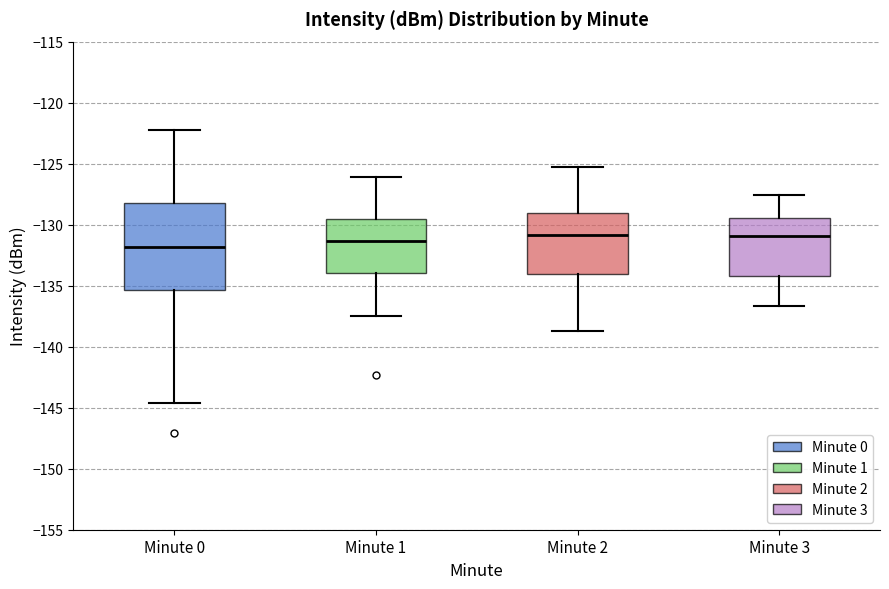

Reading left to right, read every box against the y-axis: the position of its median line, the range the box covers, and the ends of its whiskers. The values are not printed on the chart, so give them approximately, as read against the axis.

Minute 0: median -132.0, box -135.5 to -128.0, whiskers -144.5 to -122.0
Minute 1: median -131.5, box -134.0 to -129.5, whiskers -137.5 to -126.0
Minute 2: median -131.0, box -134.0 to -129.0, whiskers -138.5 to -125.5
Minute 3: median -131.0, box -134.0 to -129.5, whiskers -136.5 to -127.5